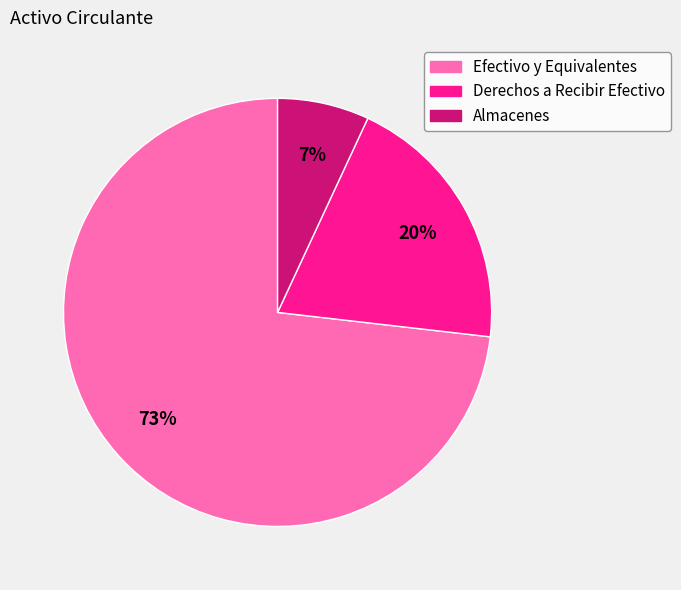

Is there any slice that represents more than half of the pie?

Yes